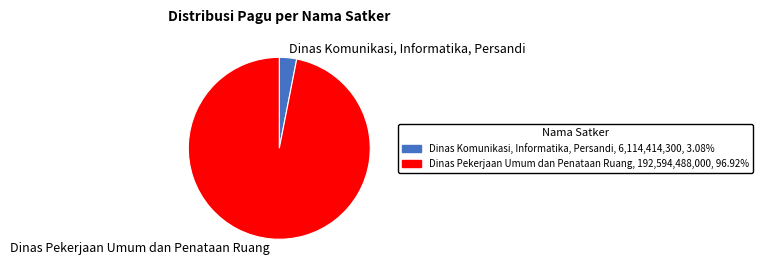

Combined, do Dinas Pekerjaan Umum dan Penataan Ruang and Dinas Komunikasi, Informatika, Persandi account for over 50%?

Yes